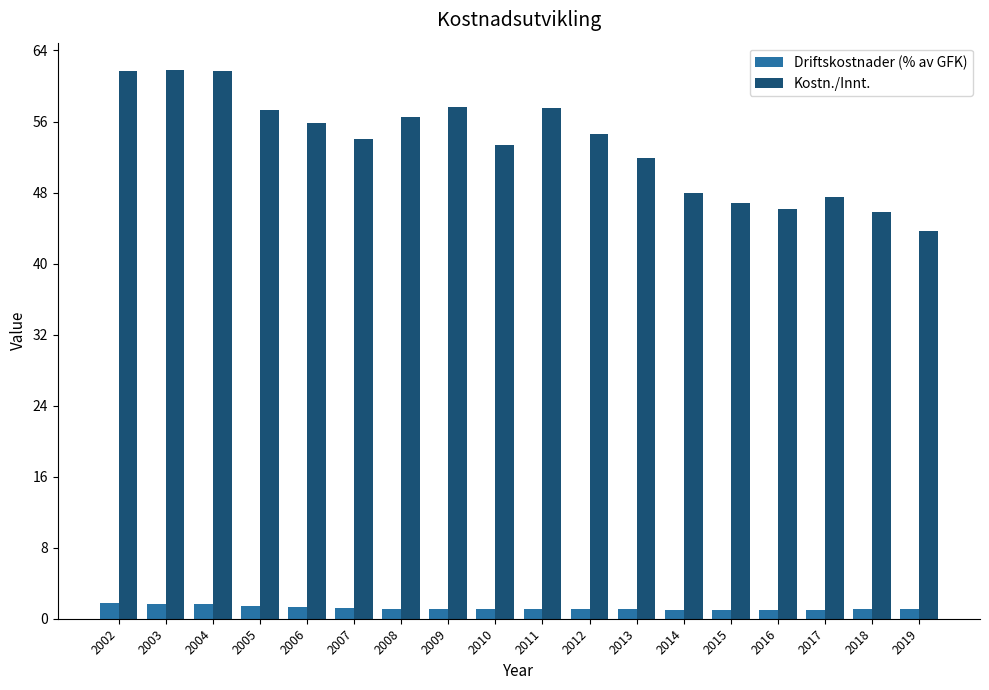

The value of Kostn./Innt. at 2019 is 76.3. True or false?

False